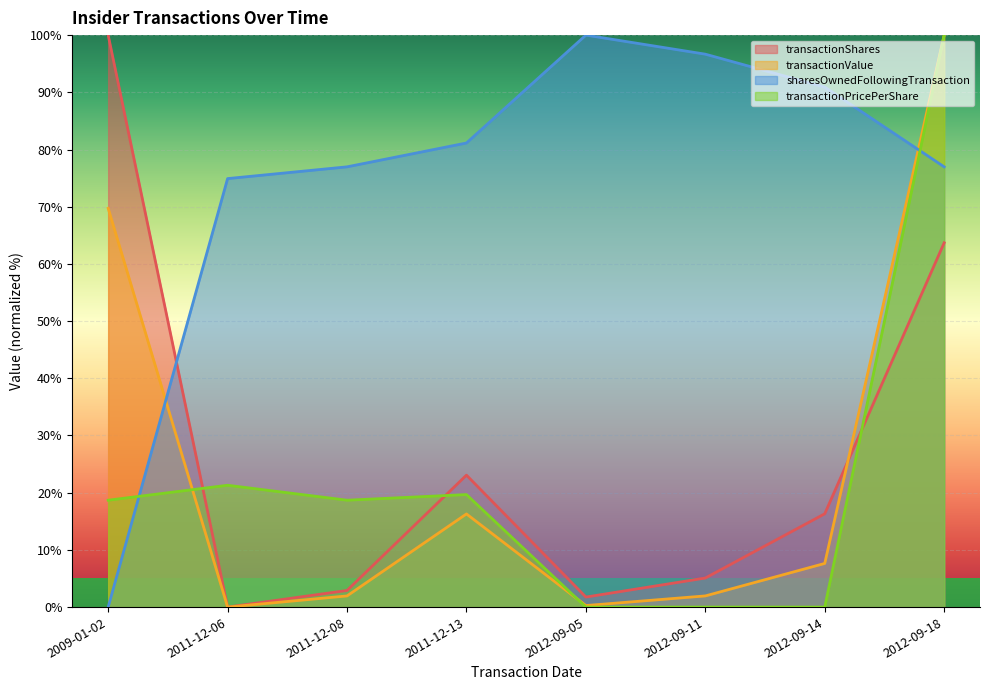

The sharesOwnedFollowingTransaction series shows 100.0 at 2012-09-05. True or false?

True